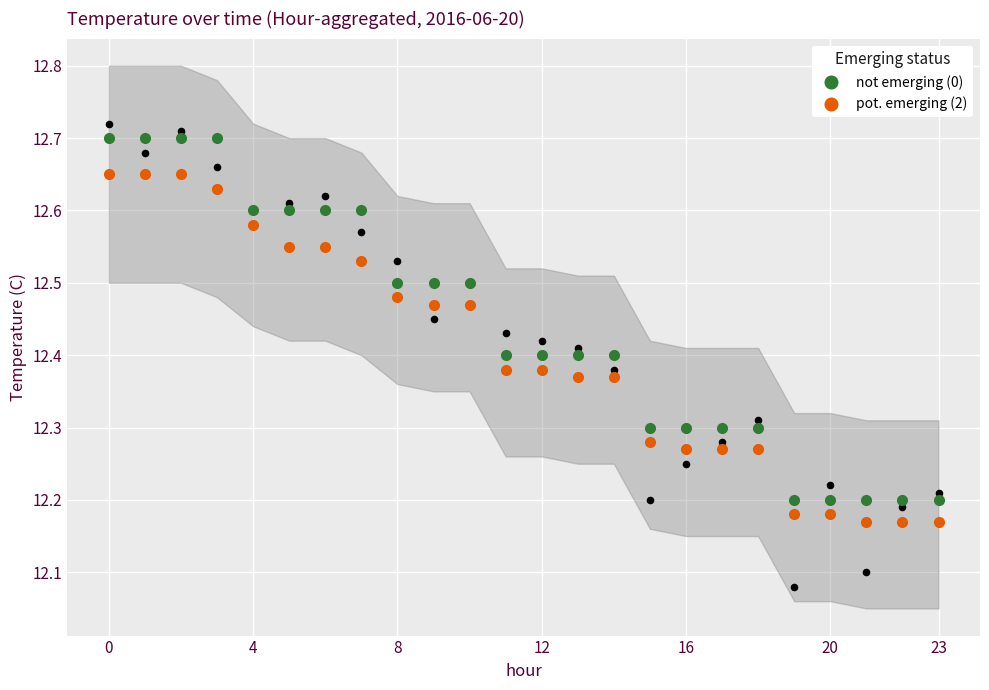

At how many categories does at least one series exceed 12?

24